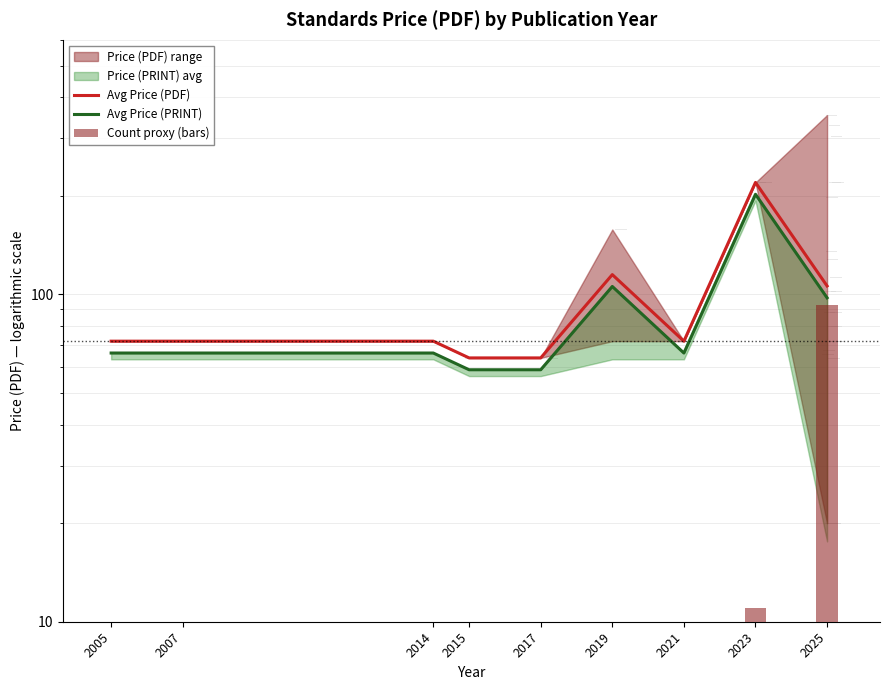

How many data points in Avg Price (PDF) are less than 72?

2